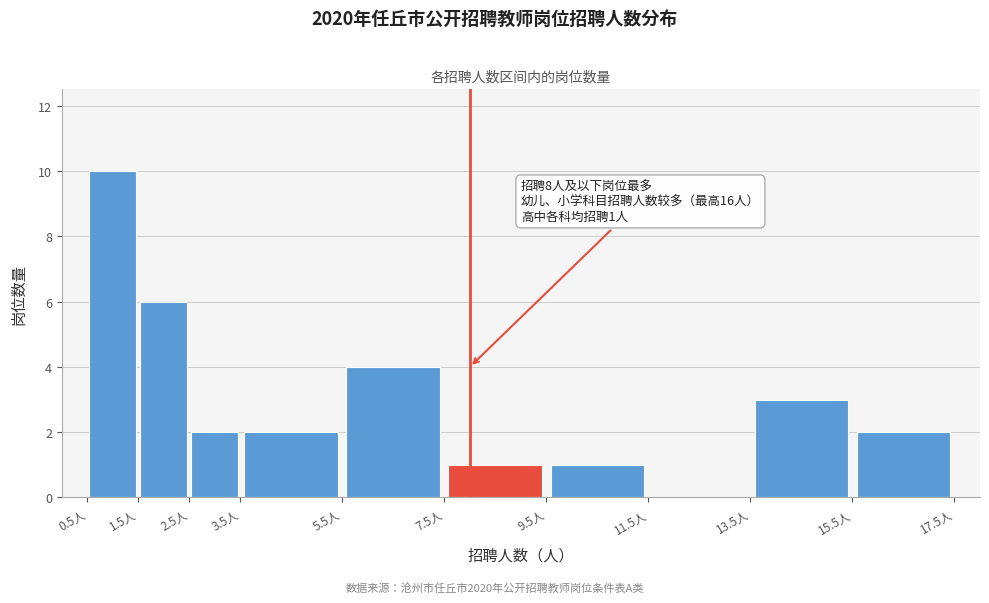

Which range on the x-axis has the tallest bar?

0.5 to 1.5